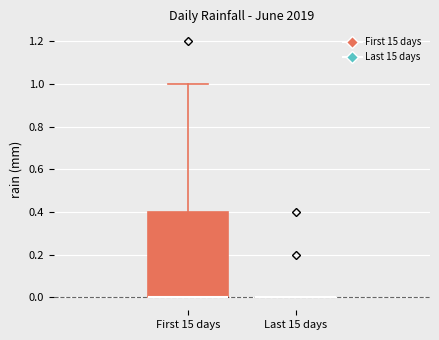

Comparing the boxes themselves (not the whiskers), which one is the tallest?

First 15 days